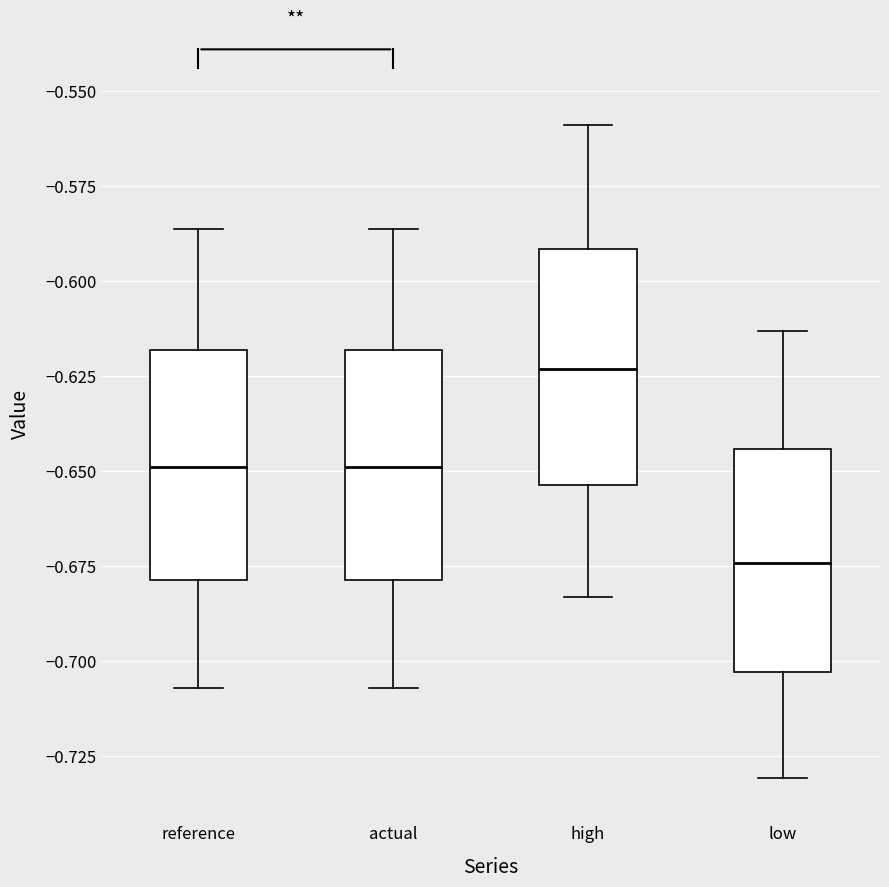

Which box's median line is the highest?

high